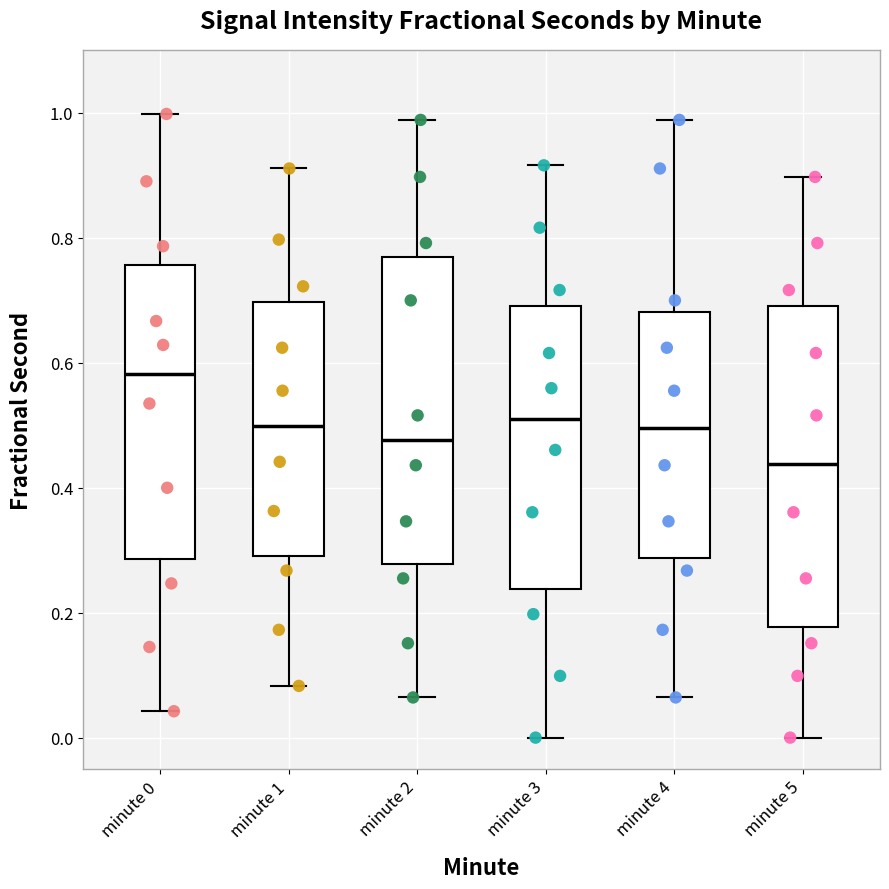

Reading left to right, read every box against the y-axis: the position of its median line, the range the box covers, and the ends of its whiskers. The values are not printed on the chart, so give them approximately, as read against the axis.

minute 0: median 0.58, box 0.28 to 0.76, whiskers 0.04 to 1.00
minute 1: median 0.50, box 0.30 to 0.70, whiskers 0.08 to 0.92
minute 2: median 0.48, box 0.28 to 0.76, whiskers 0.06 to 0.98
minute 3: median 0.50, box 0.24 to 0.70, whiskers 0.00 to 0.92
minute 4: median 0.50, box 0.28 to 0.68, whiskers 0.06 to 0.98
minute 5: median 0.44, box 0.18 to 0.70, whiskers 0.00 to 0.90